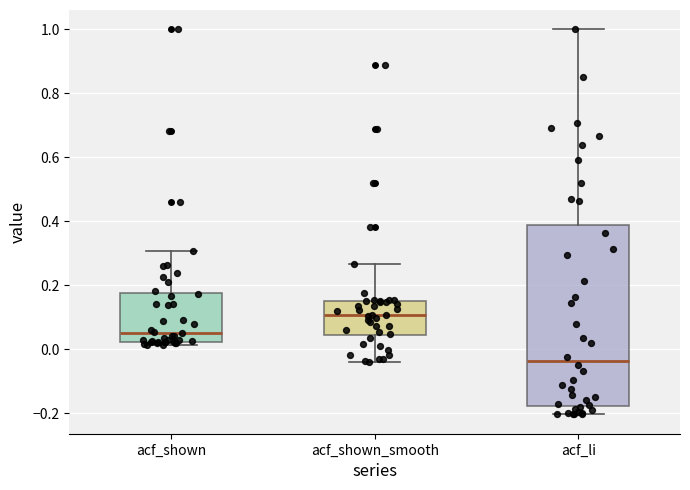

Reading left to right, transcribe this box plot: for each box, give where its median line is, the range the box spans, and where its two whiskers end, as read against the y-axis. The values are not printed on the chart, so give them approximately, as read against the axis.

acf_shown: median 0.06, box 0.02 to 0.18, whiskers 0.02 (just below the box's lower edge) to 0.30
acf_shown_smooth: median 0.10, box 0.04 to 0.16, whiskers -0.04 to 0.26
acf_li: median -0.04, box -0.18 to 0.38, whiskers -0.20 to 1.00